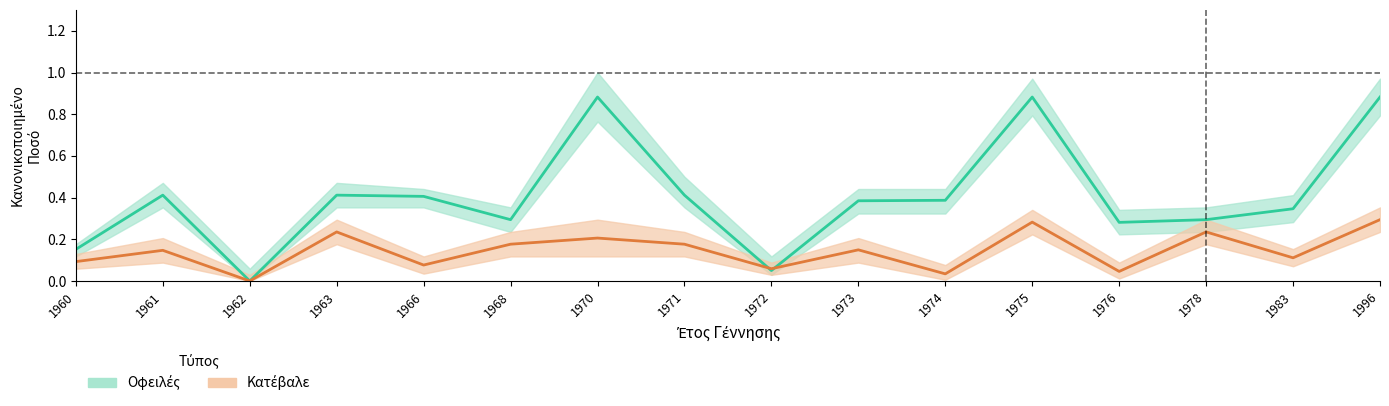

What are all the series names shown in the legend?

Οφειλές, Κατέβαλε